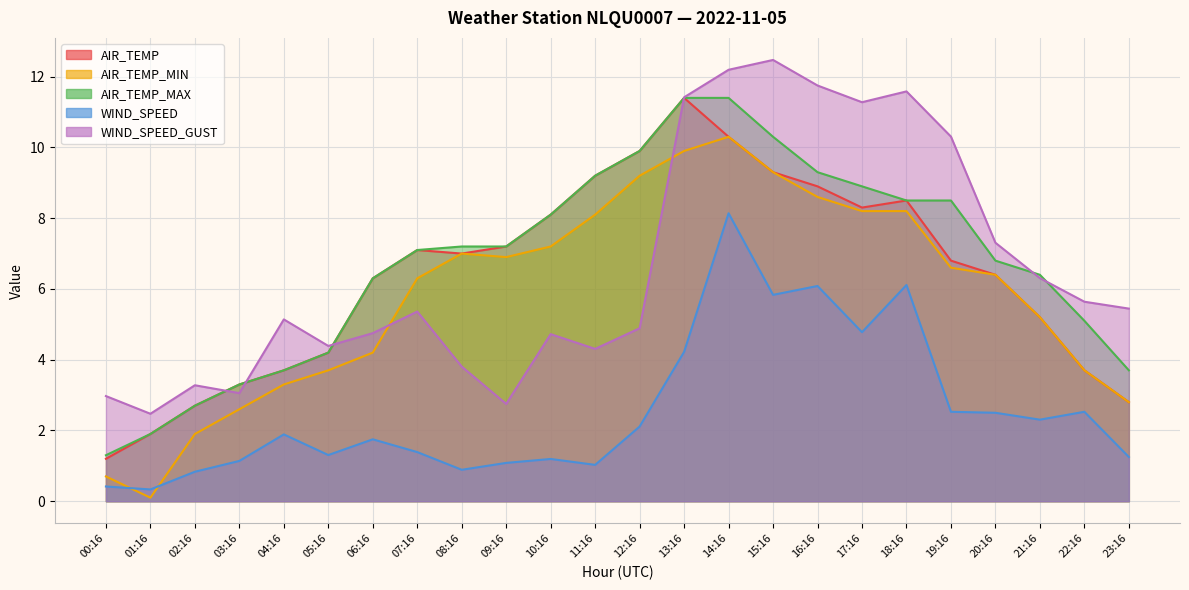

Reading left to right, list all the values displayed in this chart.

AIR_TEMP: 1.2	1.9	2.7	3.3	3.7	4.2	6.3	7.1	7.0	7.2	8.1	9.2	9.9	11.4	10.3	9.3	8.9	8.3	8.5	6.8	6.4	5.2	3.7	2.8
AIR_TEMP_MIN: 0.7	0.1	1.9	2.6	3.3	3.7	4.2	6.3	7.0	6.9	7.2	8.1	9.2	9.9	10.3	9.3	8.6	8.2	8.2	6.6	6.4	5.2	3.7	2.8
AIR_TEMP_MAX: 1.3	1.9	2.7	3.3	3.7	4.2	6.3	7.1	7.2	7.2	8.1	9.2	9.9	11.4	11.4	10.3	9.3	8.9	8.5	8.5	6.8	6.4	5.1	3.7
WIND_SPEED: 0.4	0.3	0.8	1.1	1.9	1.3	1.8	1.4	0.9	1.1	1.2	1.0	2.1	4.2	8.1	5.8	6.1	4.8	6.1	2.5	2.5	2.3	2.5	1.2
WIND_SPEED_GUST: 3.0	2.5	3.3	3.1	5.1	4.4	4.8	5.4	3.8	2.8	4.7	4.3	4.9	11.4	12.2	12.5	11.7	11.3	11.6	10.3	7.3	6.3	5.6	5.4